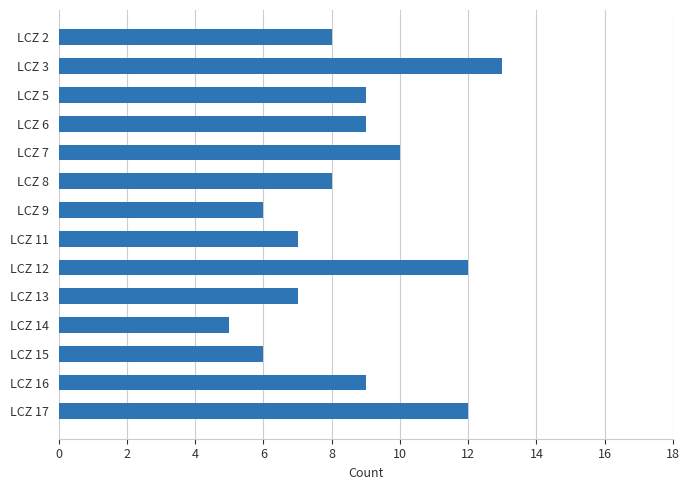

True or false: the data shows 21 at LCZ 3.

False